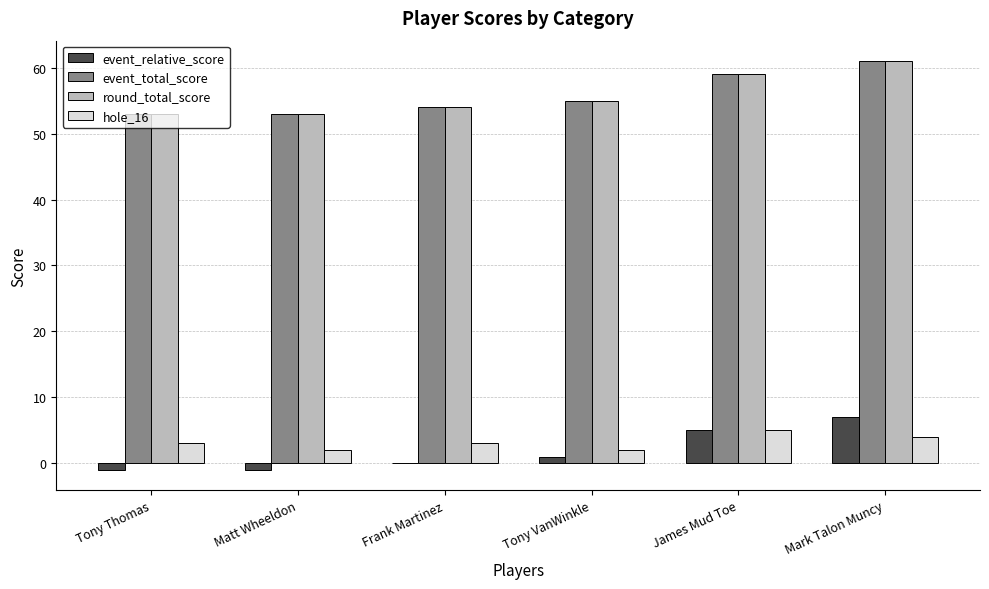

What is the difference between the round_total_score values at Tony VanWinkle and Frank Martinez?

1